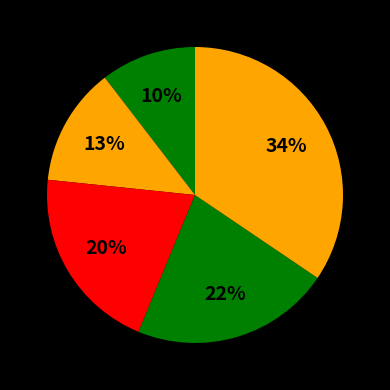

How many slices are in this pie chart?

5